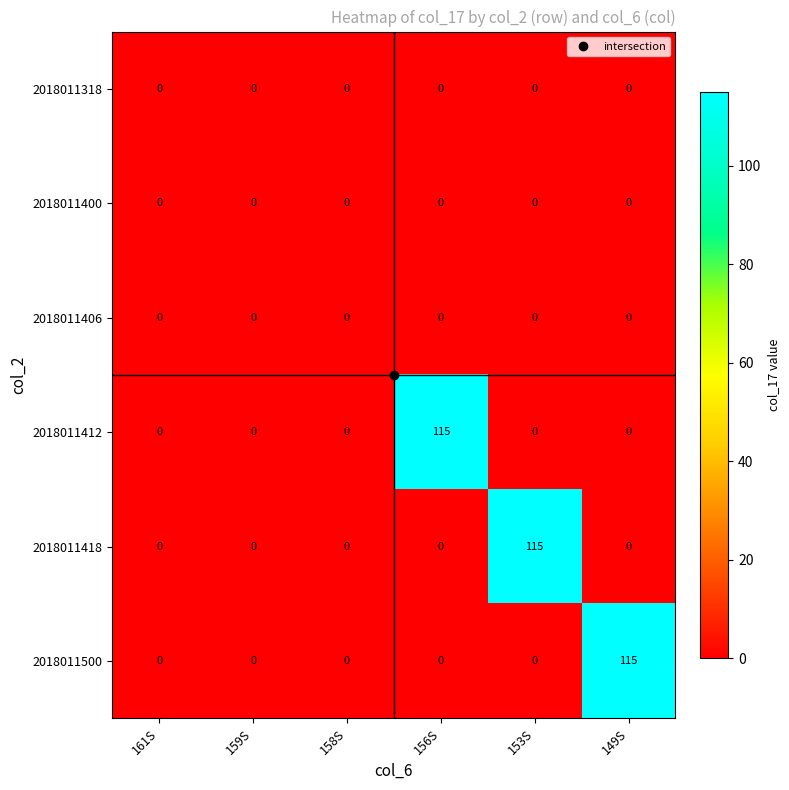

What is the total value across all series at 156S?

115